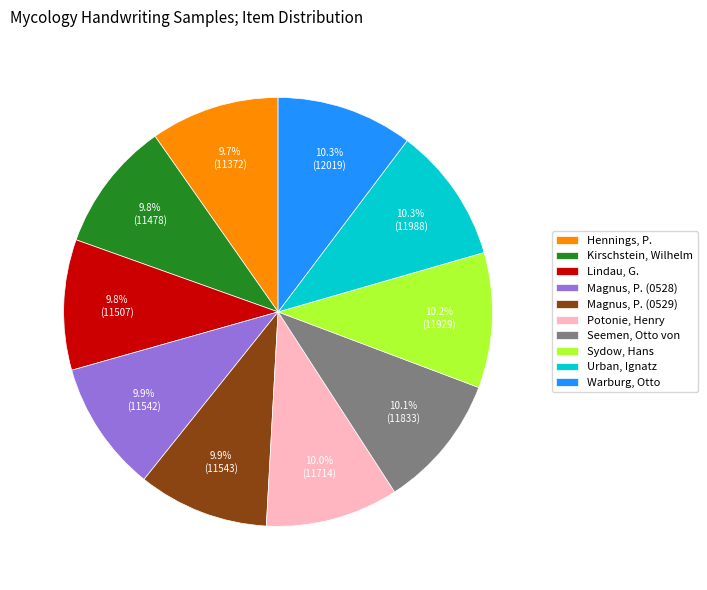

What percentage is the Urban, Ignatz slice, to the nearest percent?

10%